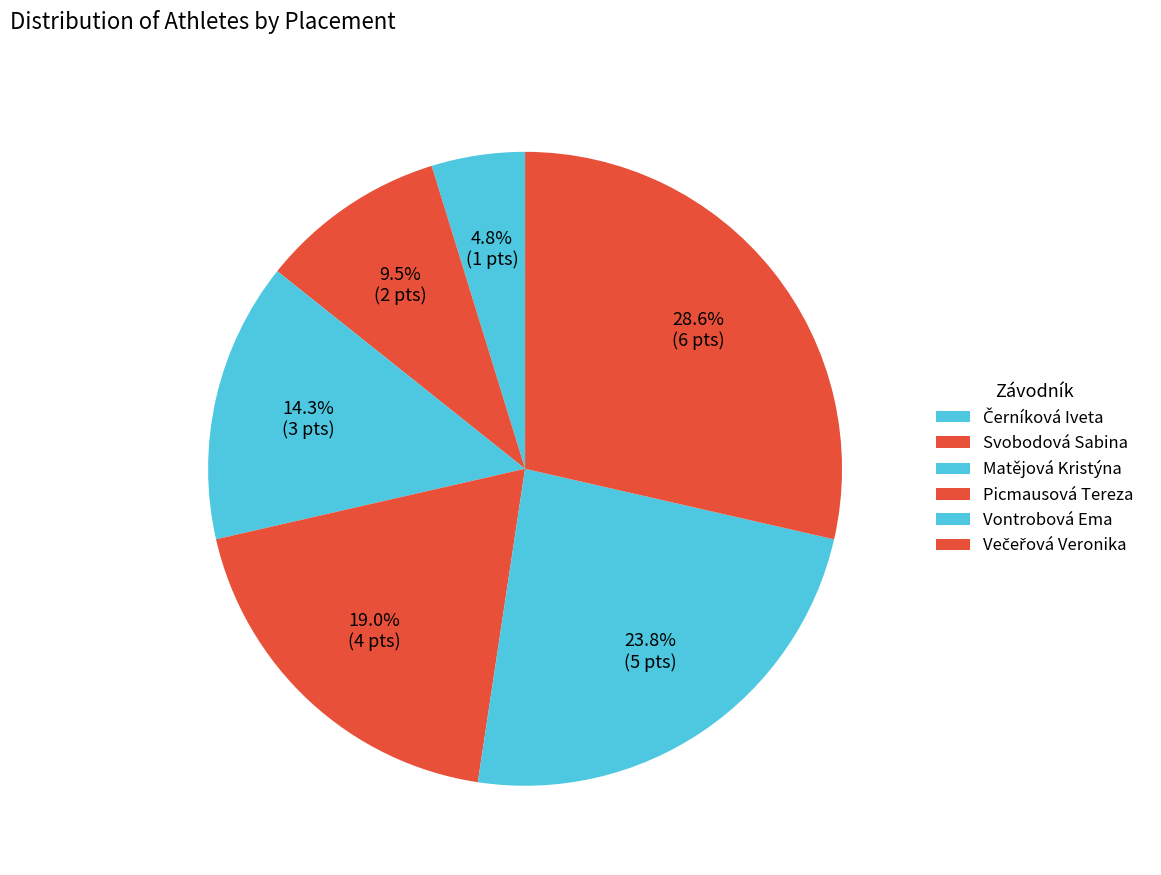

Which slice is the largest?

Večeřová Veronika